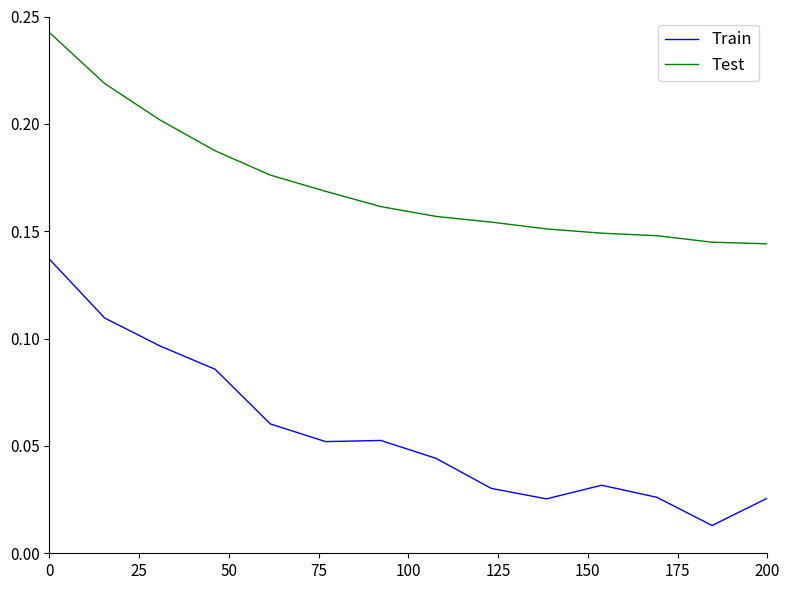

True or false: Train and Test intersect in this chart.

False